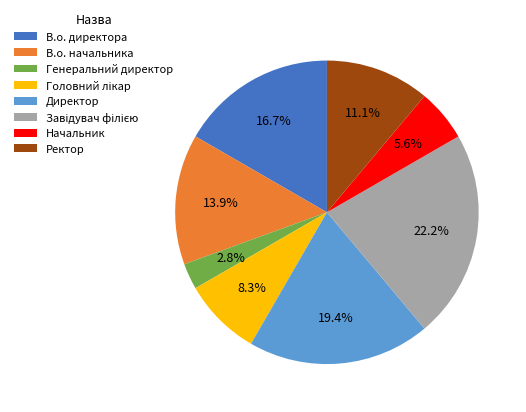

To the nearest percent, what is the combined percentage of Ректор and Начальник?

17%